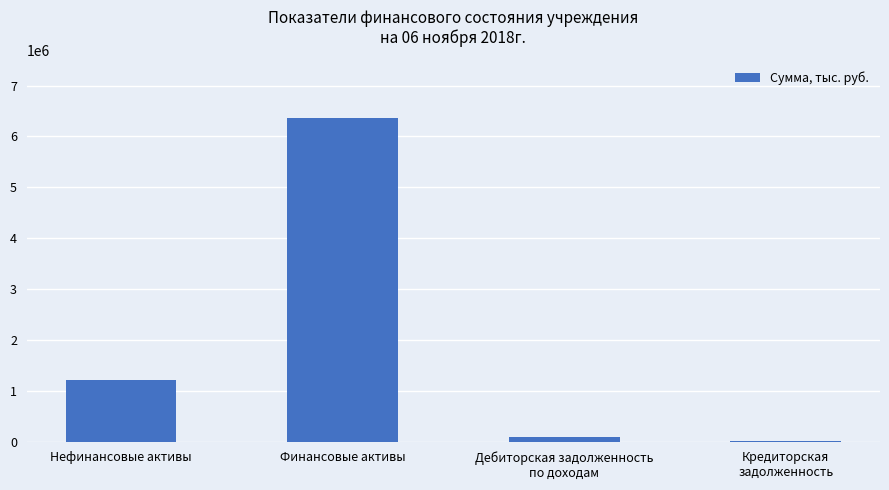

What is the sum of all values?

7668107.9